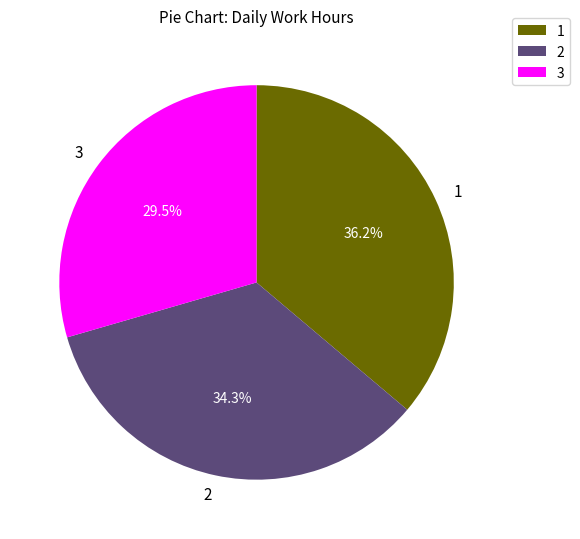

Approximately how many times larger is the value at 1 compared to 3?

1.2